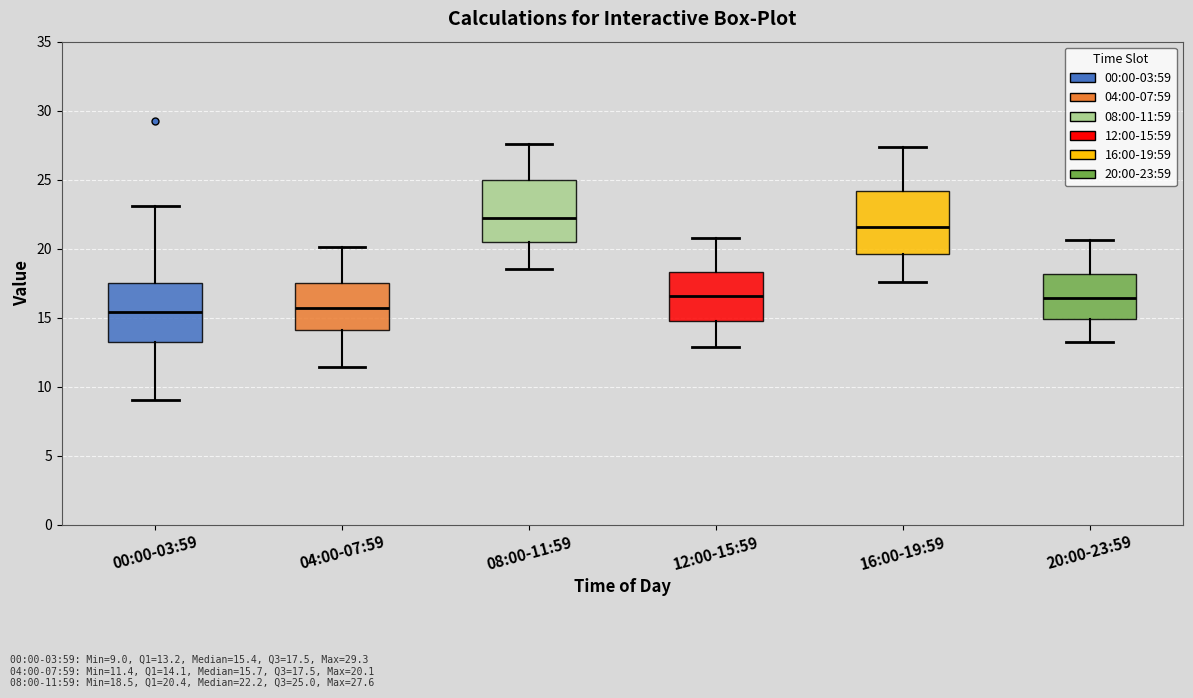

Reading left to right, transcribe this box plot: for each box, give where its median line is, the range the box spans, and where its two whiskers end, as read against the y-axis. The values are not printed on the chart, so give them approximately, as read against the axis.

00:00-03:59: median 15.5, box 13.0 to 17.5, whiskers 9.0 to 23.0
04:00-07:59: median 15.5, box 14.0 to 17.5, whiskers 11.5 to 20.0
08:00-11:59: median 22.0, box 20.5 to 25.0, whiskers 18.5 to 27.5
12:00-15:59: median 16.5, box 15.0 to 18.5, whiskers 13.0 to 21.0
16:00-19:59: median 21.5, box 19.5 to 24.0, whiskers 17.5 to 27.5
20:00-23:59: median 16.5, box 15.0 to 18.0, whiskers 13.0 to 20.5